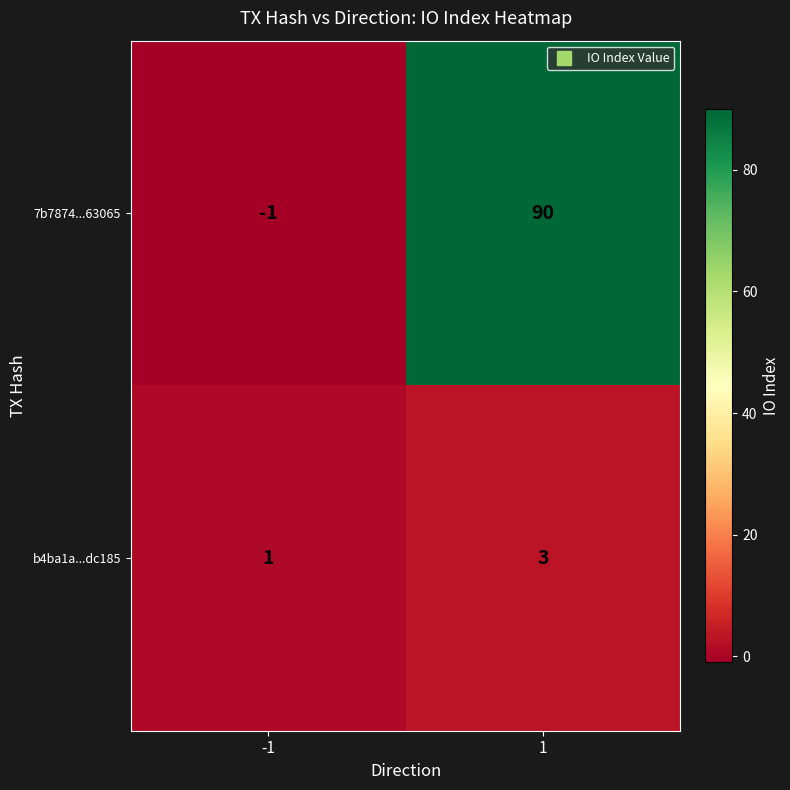

The 7b7874...63065 series shows 90 at 1. True or false?

True